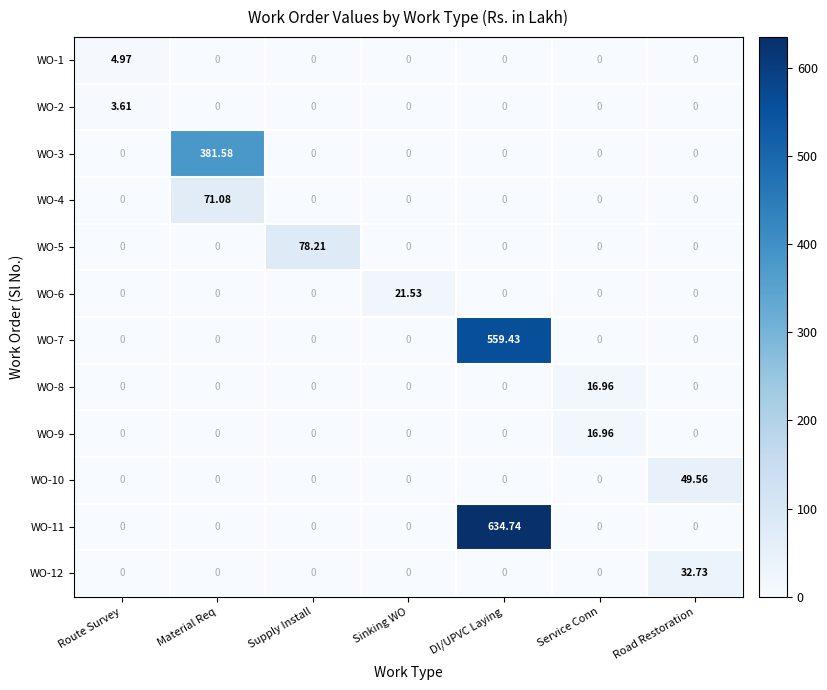

At how many categories does at least one series exceed 52?

3